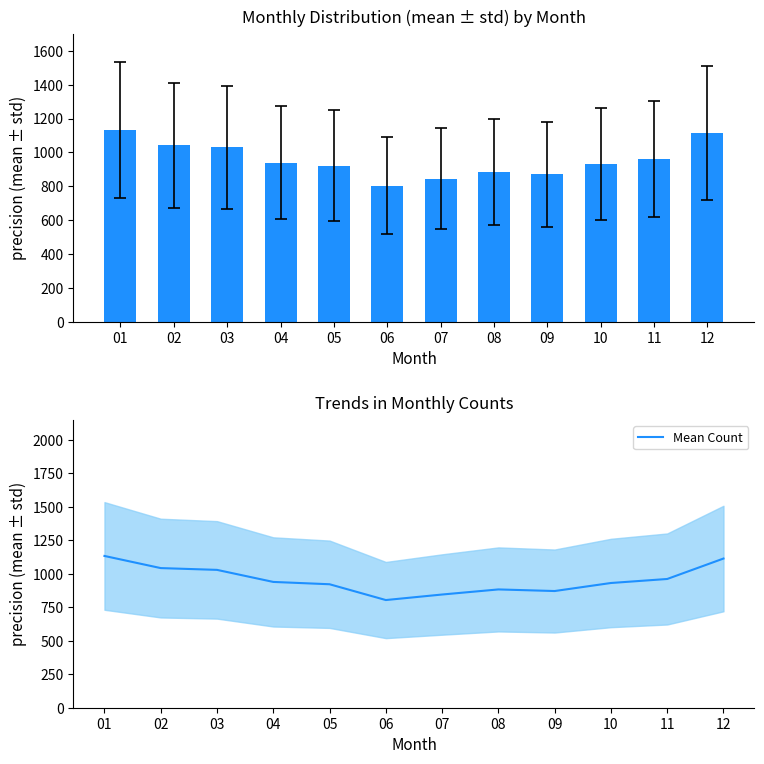

The value of Monthly Count at 01 is 270.5. True or false?

False